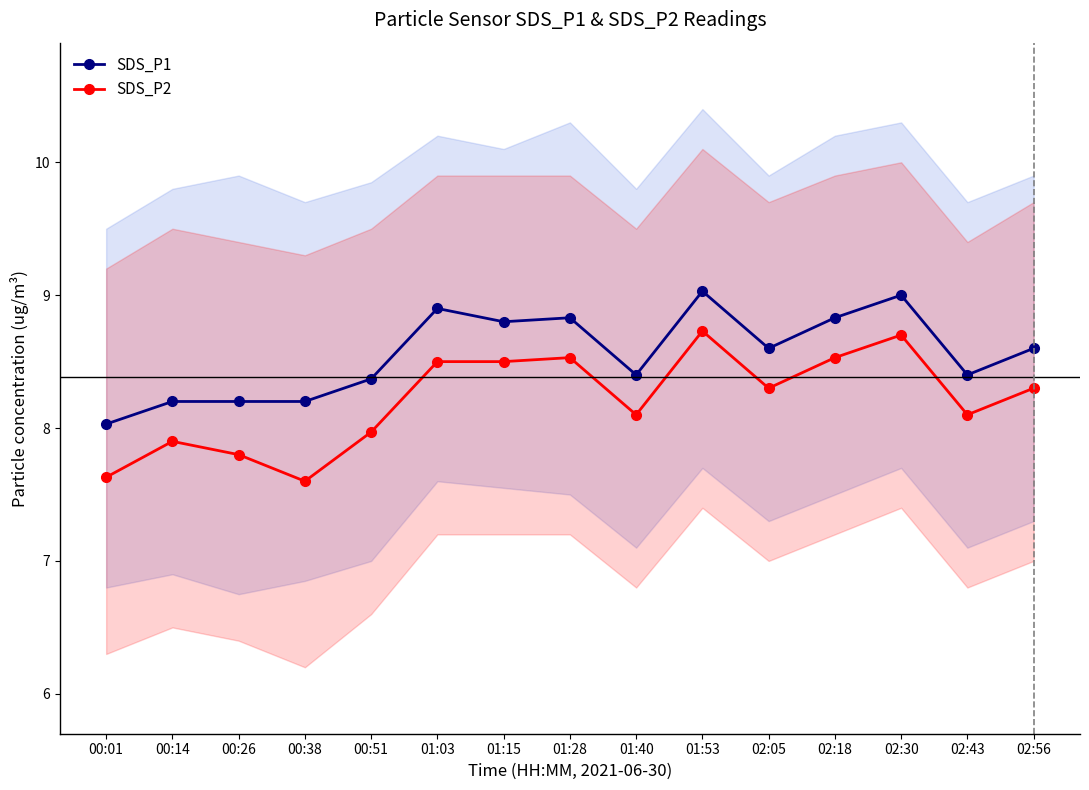

The value of SDS_P2 at 00:38 is 7.6. True or false?

True